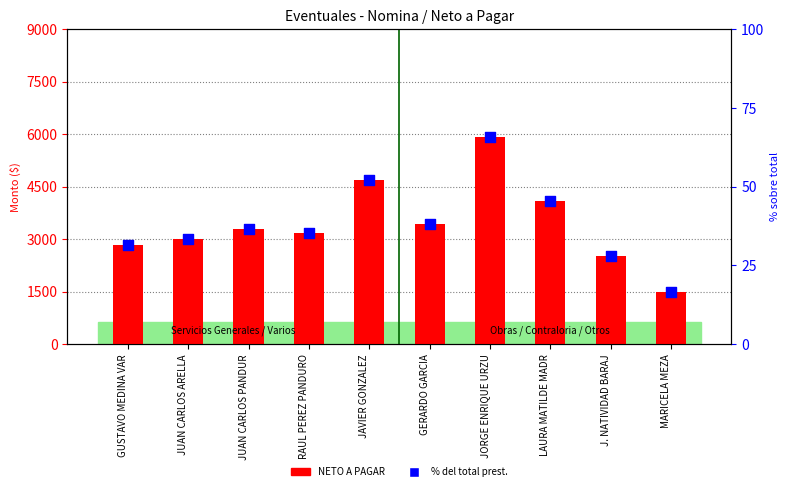

Is the value of % del total prestaciones at GERARDO GARCIA greater than the value of NETO A PAGAR at JUAN CARLOS PANDUR?

No